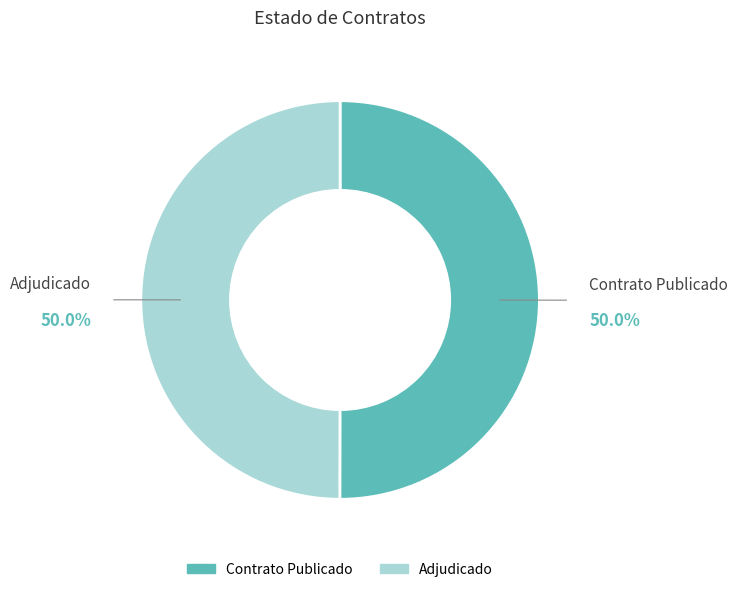

What is the ratio of the value at Adjudicado to the value at Contrato Publicado?

1.0